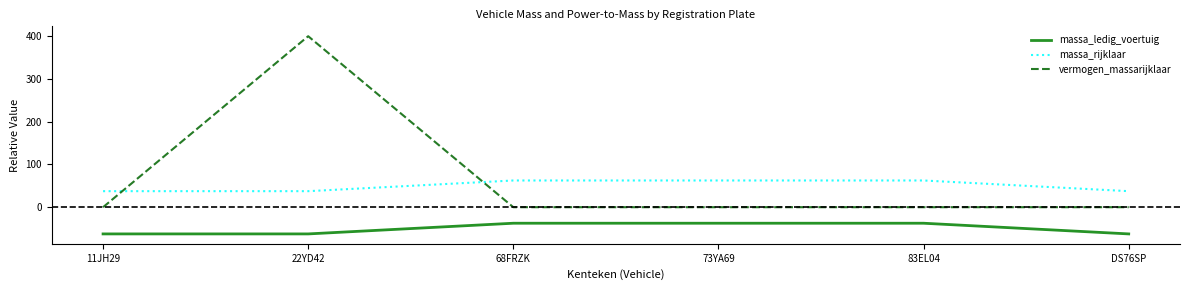

Which series has the largest range (max minus min)?

vermogen_massarijklaar